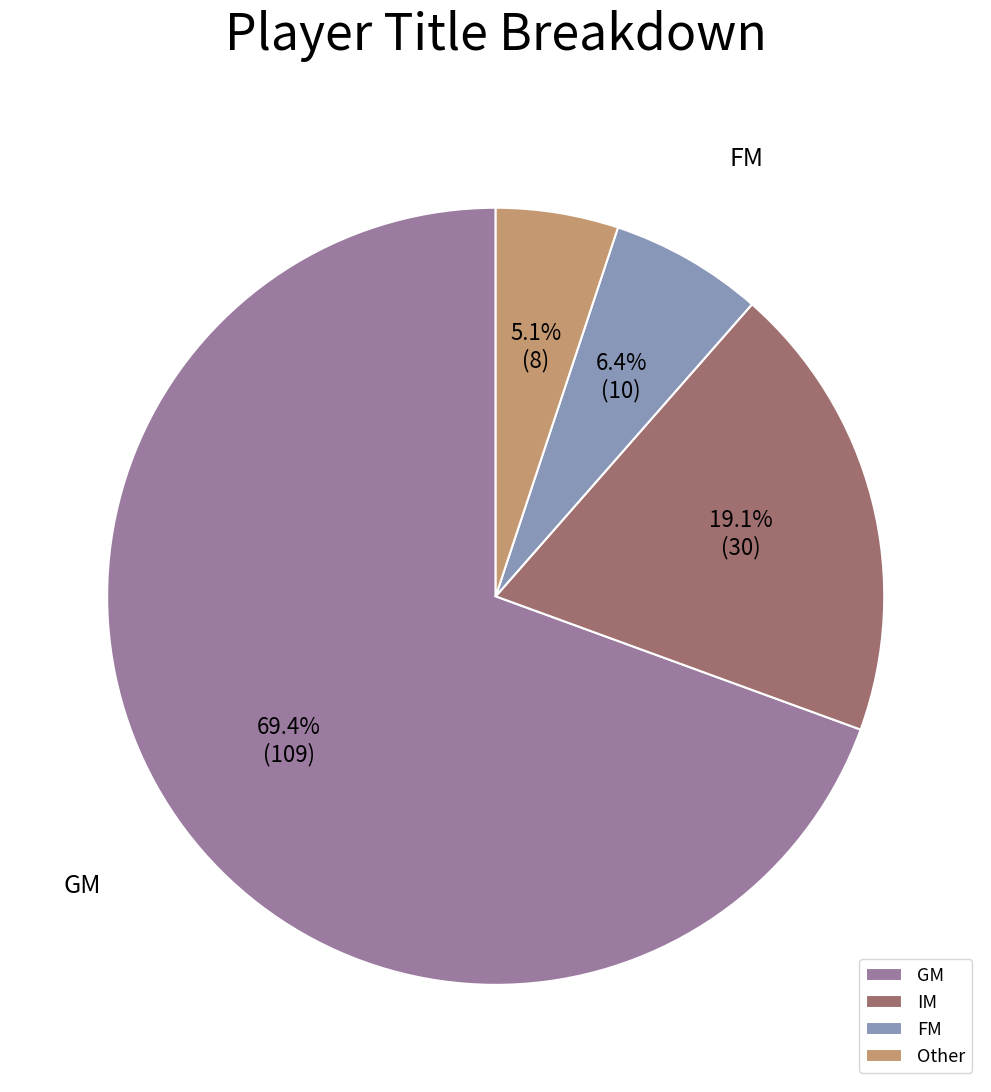

Is it true that Other is 5% of the pie?

True